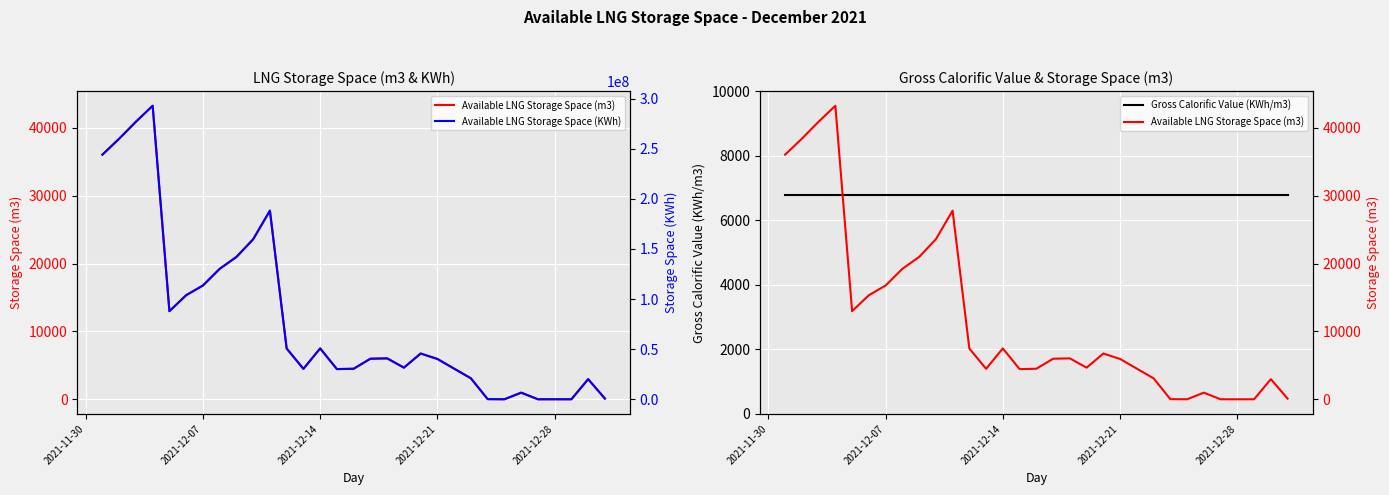

What is the value of the Available LNG Storage Space (m3) point at the 4th from the left?

43250